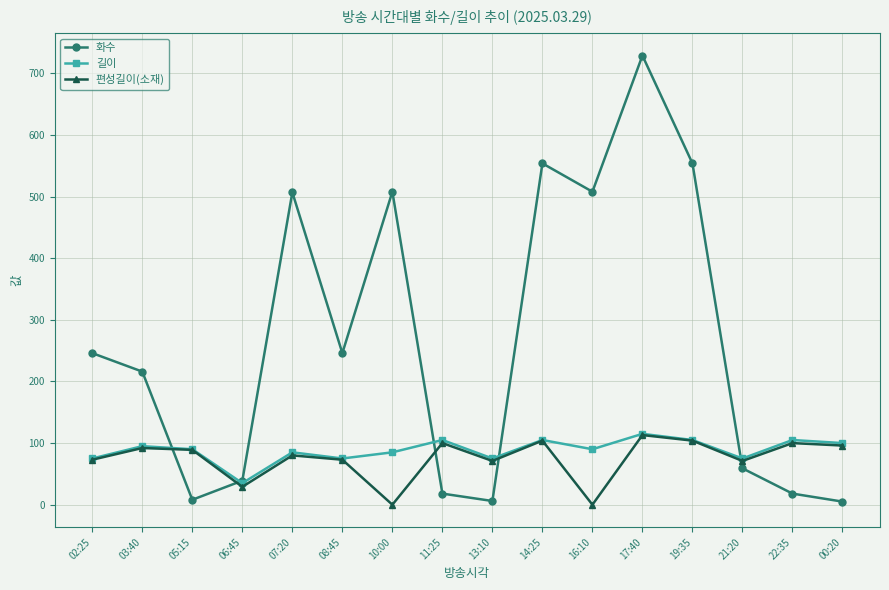

How many lines are shown in the chart?

3